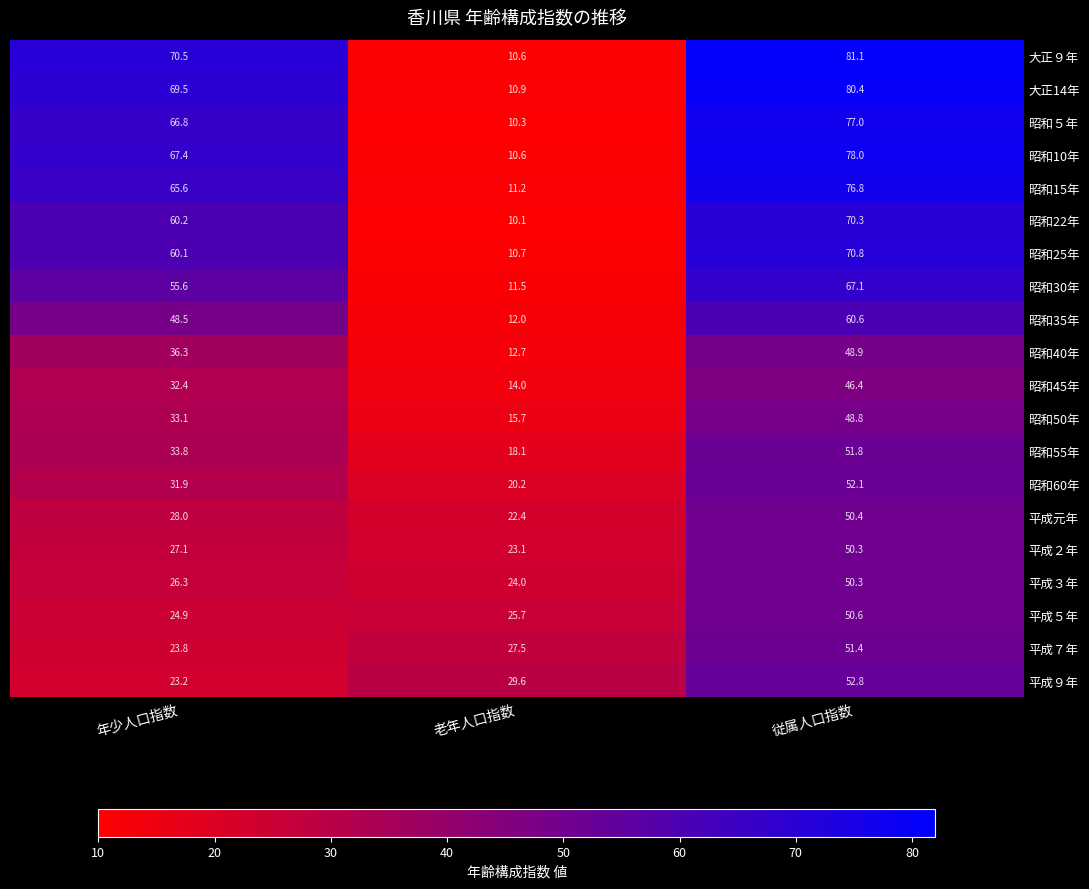

What is the difference between the 平成元年 values at 従属人口指数 and 老年人口指数?

28.0